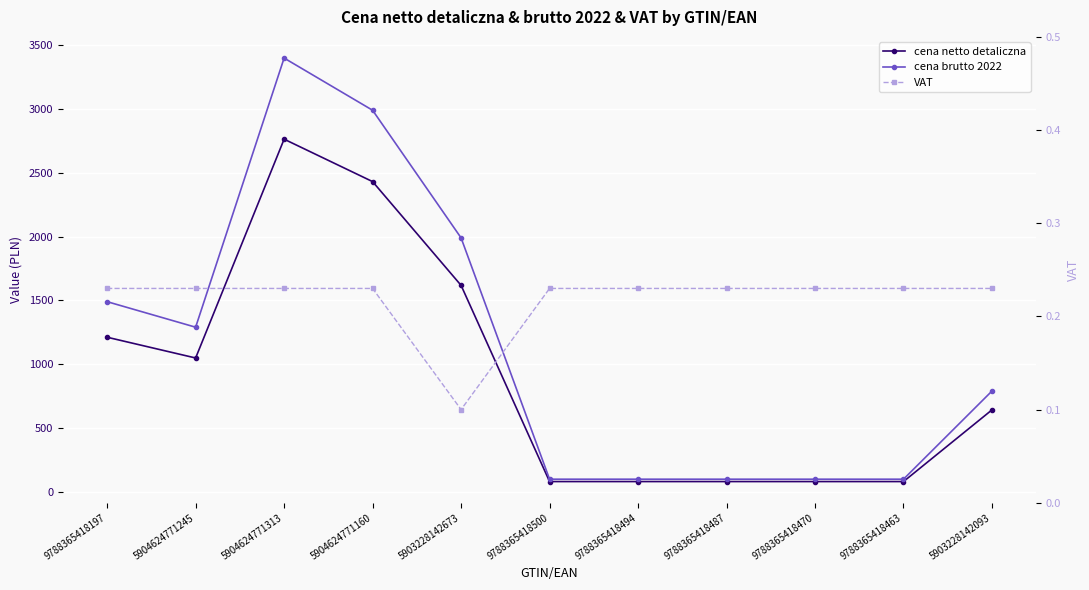

True or false: cena brutto 2022 and VAT intersect in this chart.

False